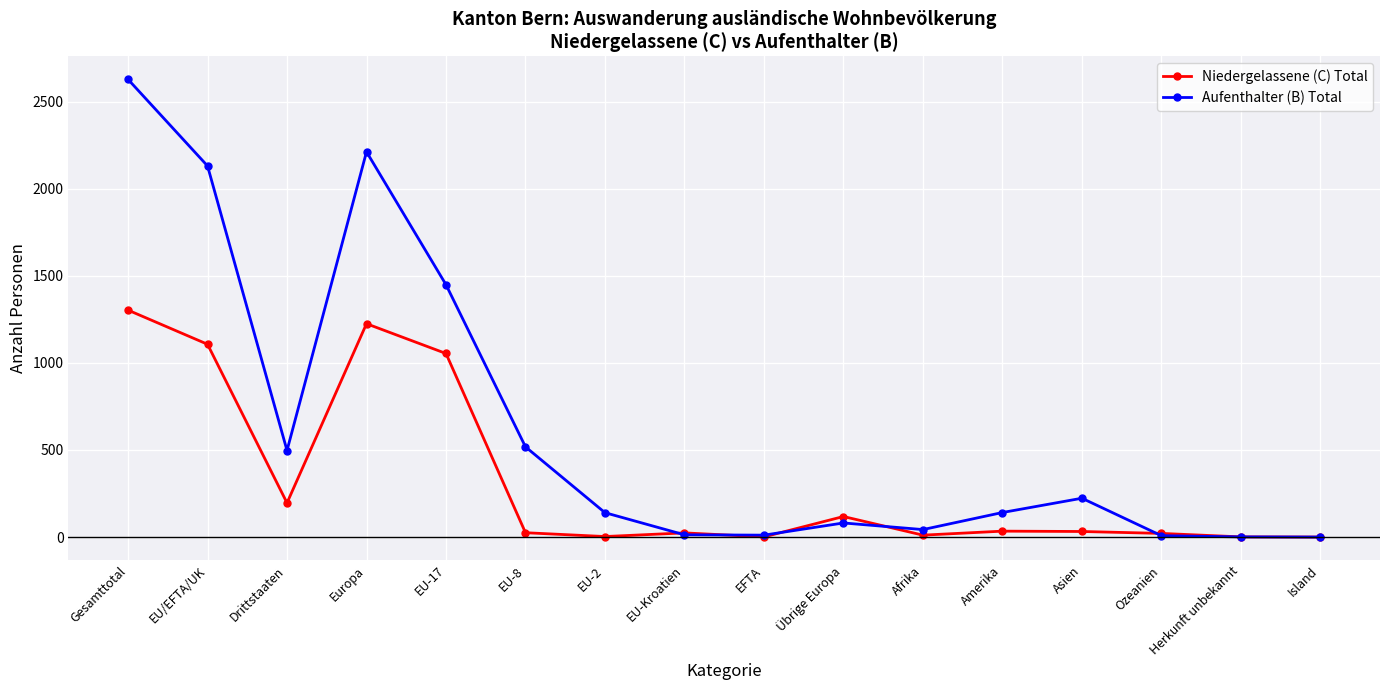

Which label corresponds to the largest value in the chart?

Gesamttotal